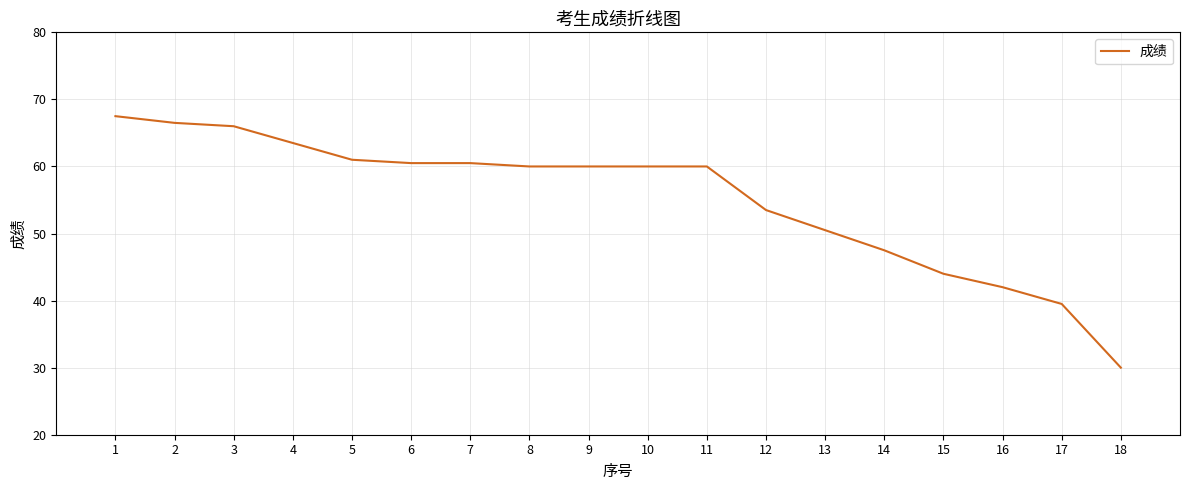

True or false: the data shows 104.0 at 2.

False